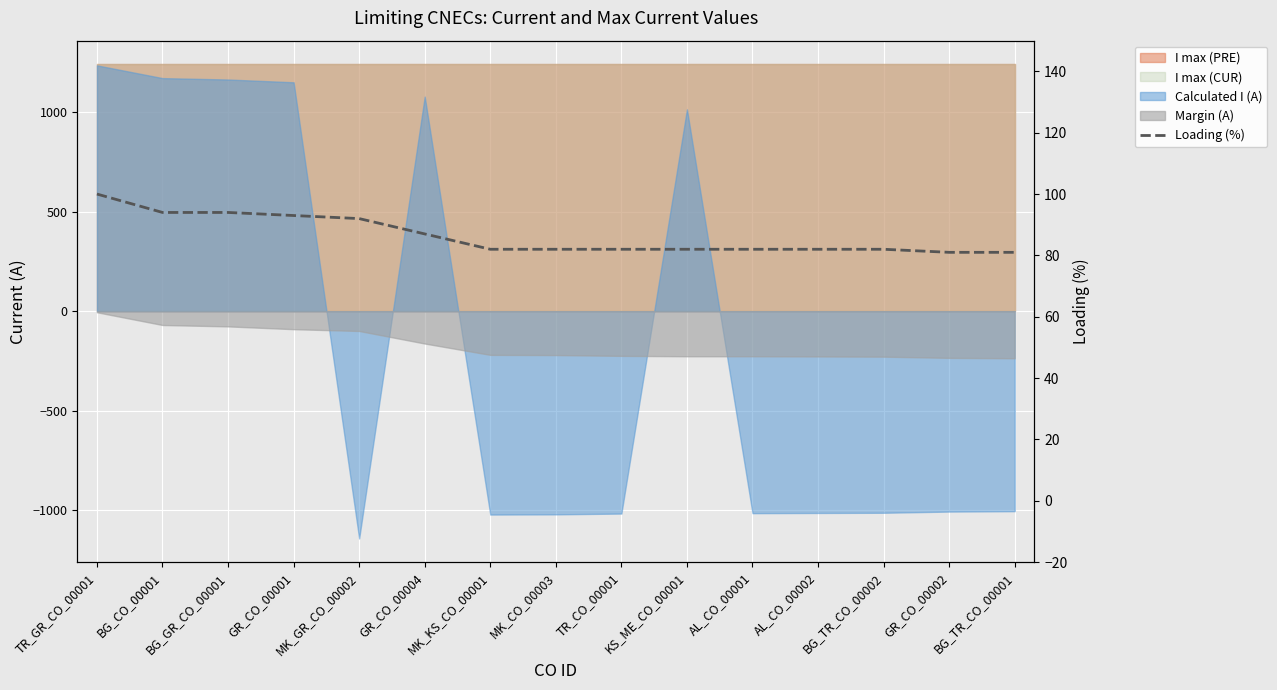

How many values are below 82?

2